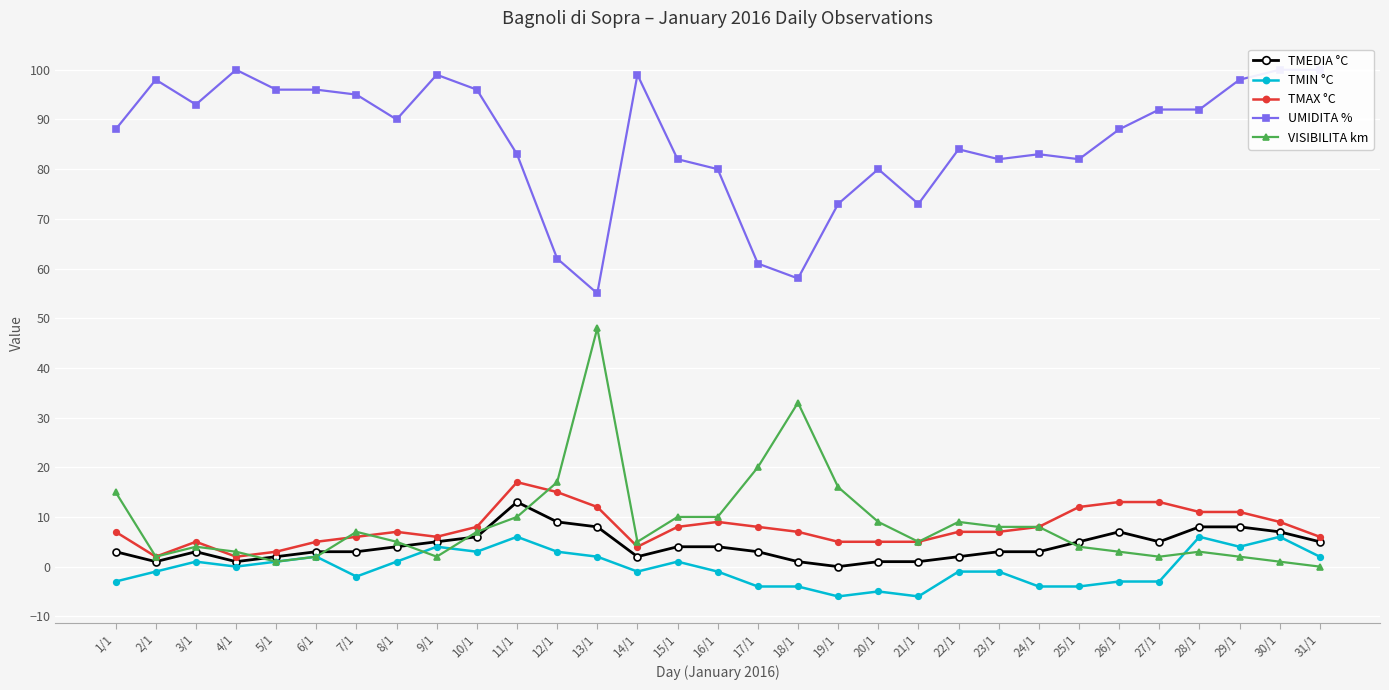

What is the sum of all TMAX °C values?

243